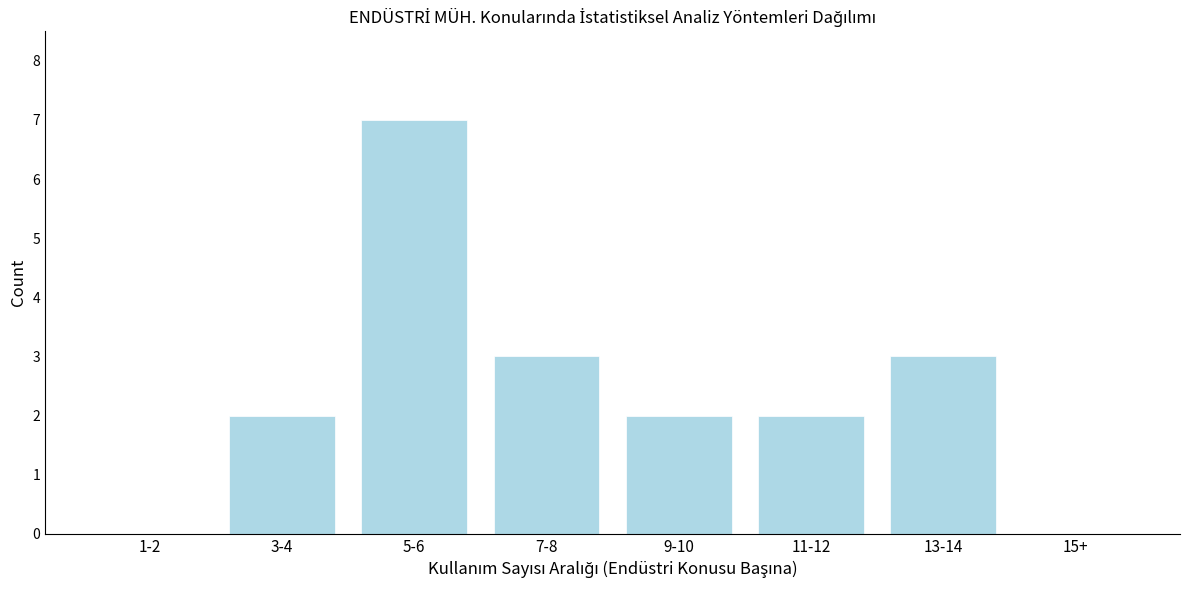

Reading left to right, list all the values displayed in this chart.

1-2=0	3-4=2	5-6=7	7-8=3	9-10=2	11-12=2	13-14=3	15+=0